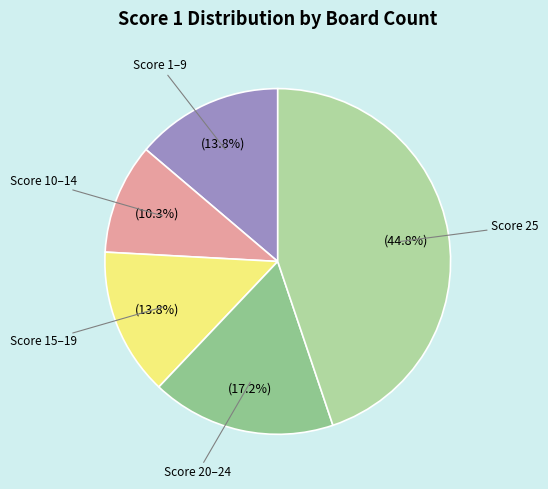

How many segments does this pie chart have?

5